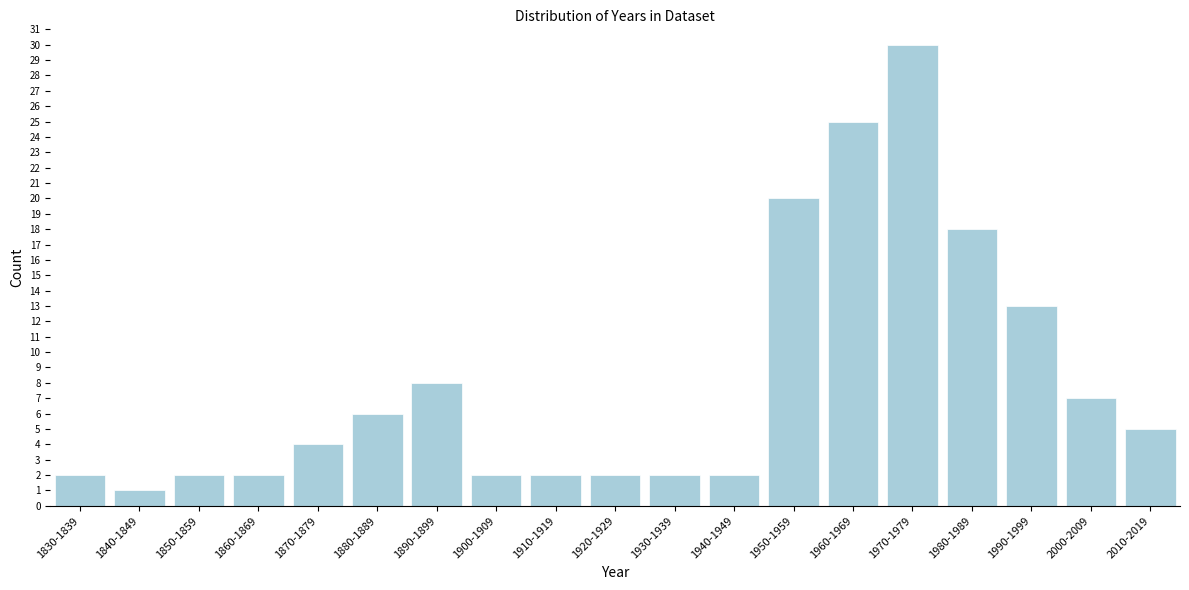

Reading left to right, extract all data points from this chart.

2	1	2	2	4	6	8	2	2	2	2	2	20	25	30	18	13	7	5